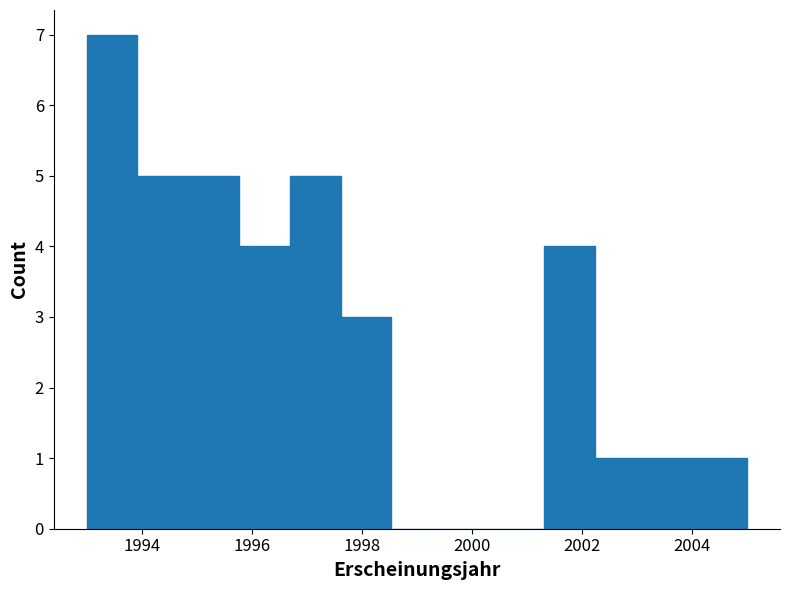

Which range on the x-axis has the tallest bar?

1993.0 to 1994.0